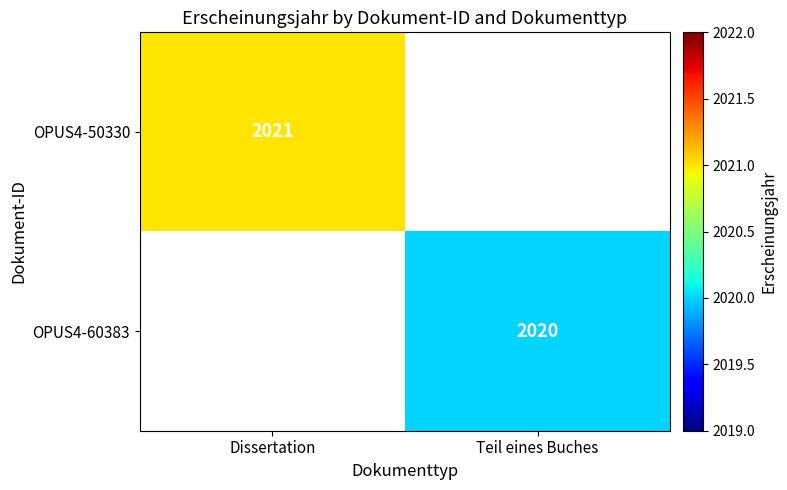

Is the value of OPUS4-50330 at Dissertation greater than the value of OPUS4-60383 at Teil eines Buches?

Yes